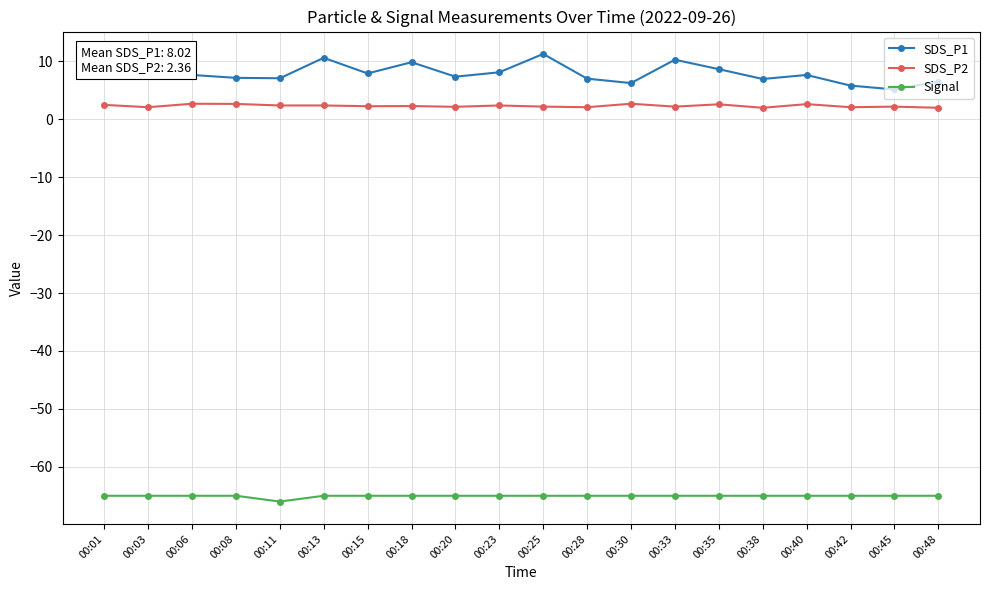

Rank the series by their maximum value, from lowest to highest.

Signal, SDS_P2, SDS_P1